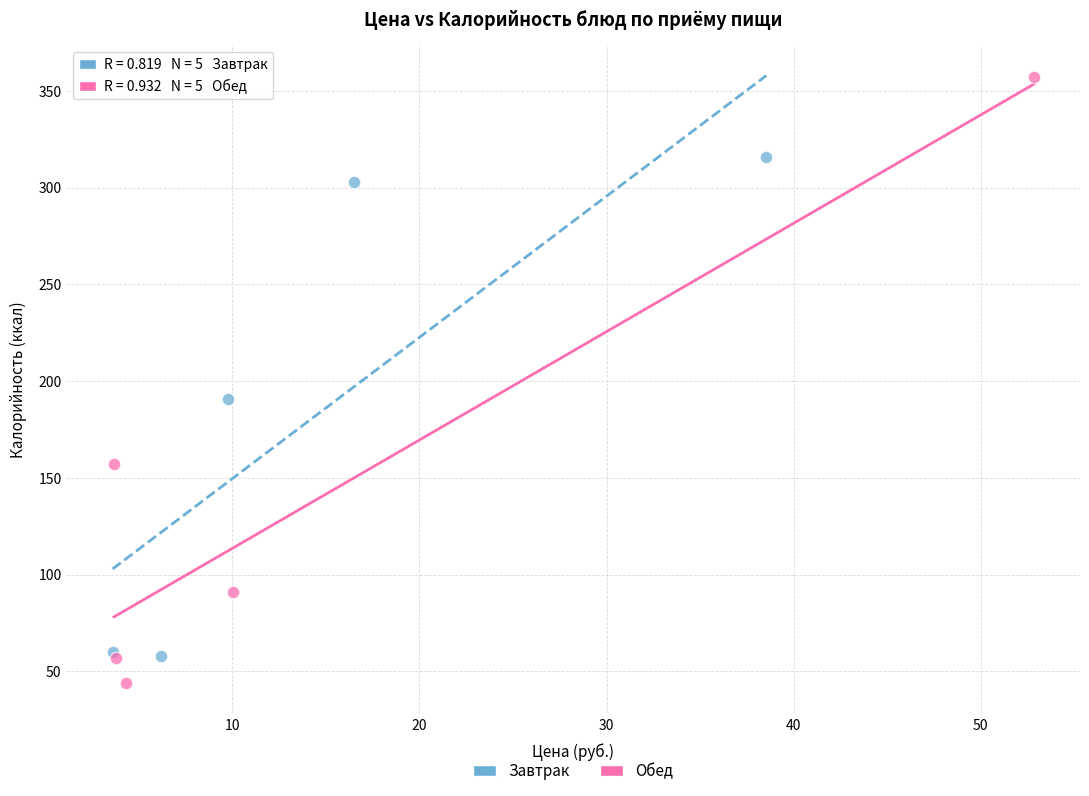

What are all the series names shown in the legend?

Завтрак, Обед